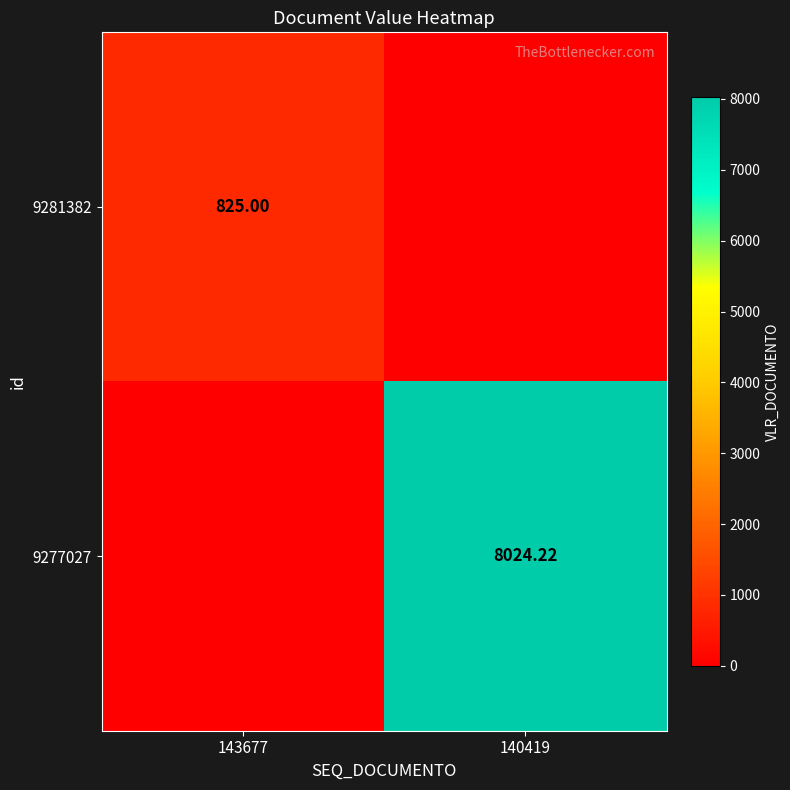

At which category is the sum across all series the highest?

140419